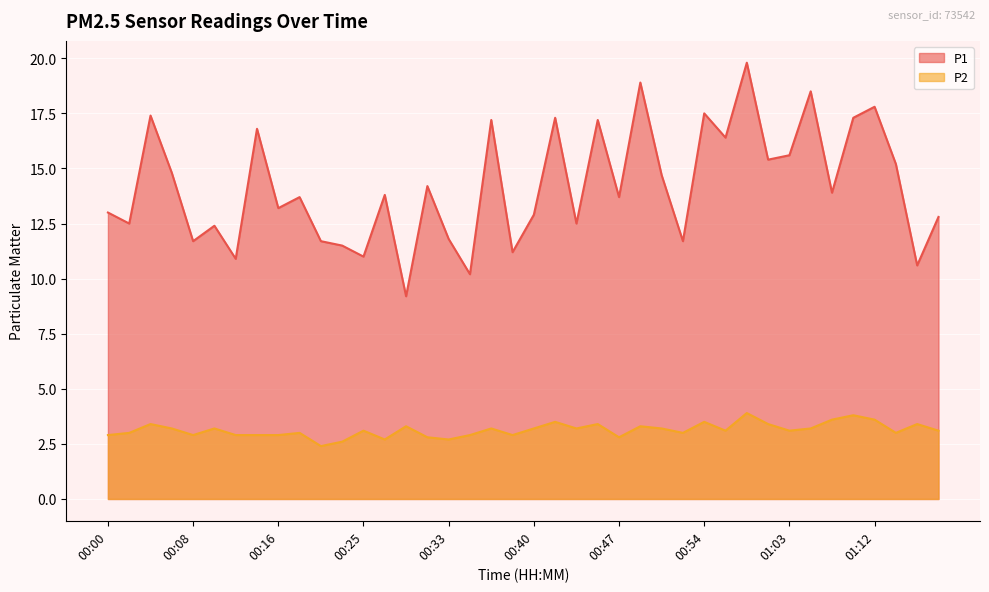

The P2 series shows 1.3 at 00:46. True or false?

False